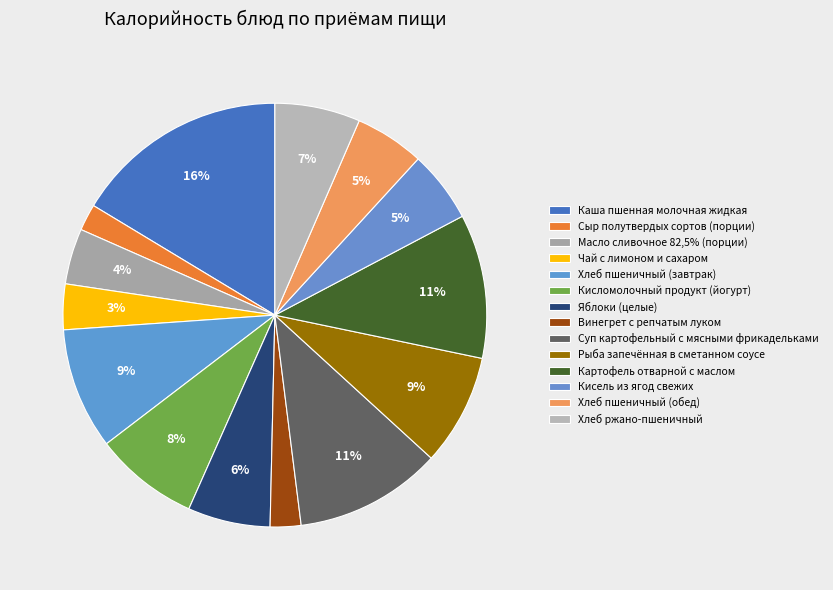

How many segments does this pie chart have?

14